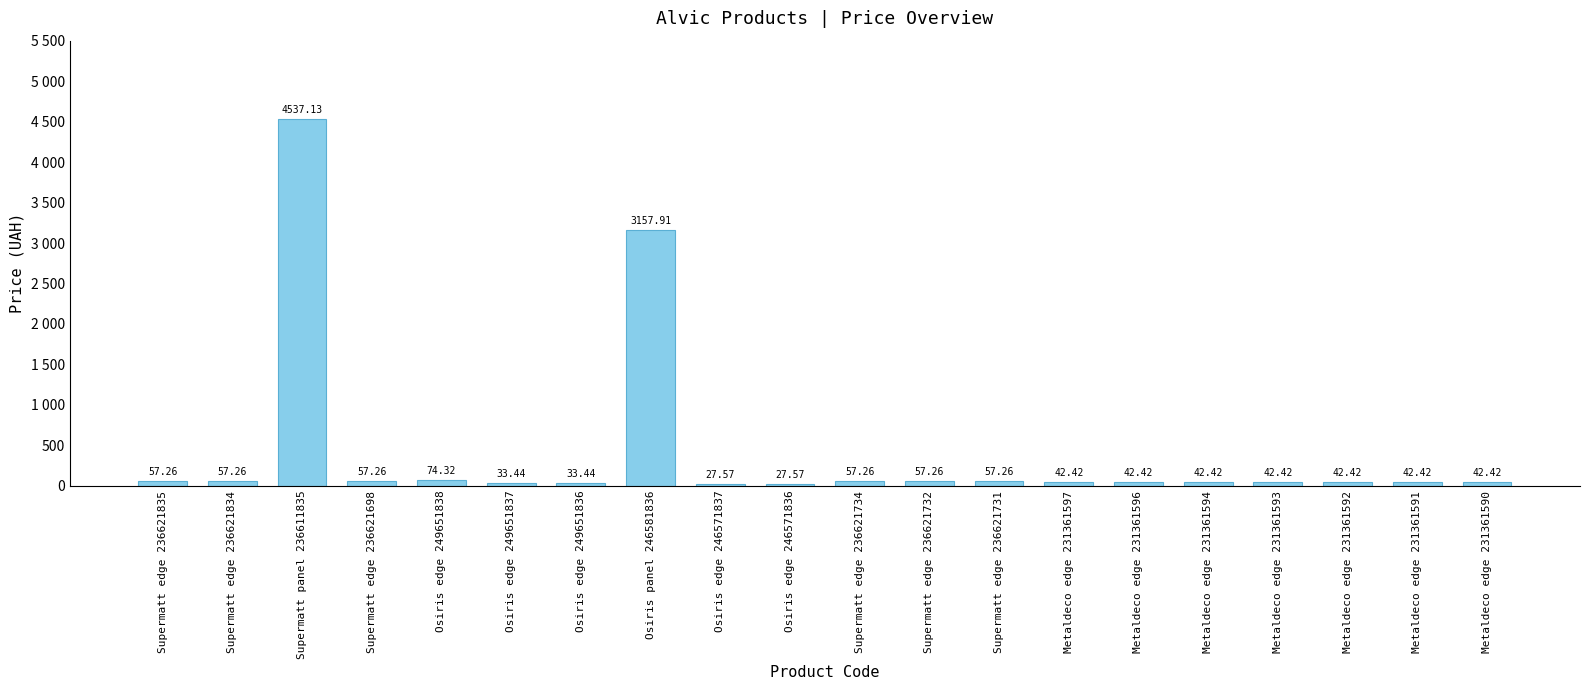

Does the chart contain any negative values?

No